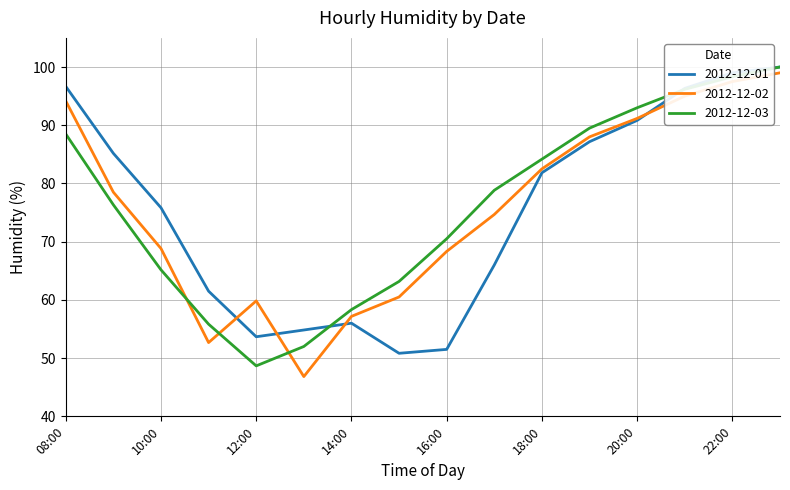

True or false: 2012-12-02 and 2012-12-03 intersect in this chart.

True